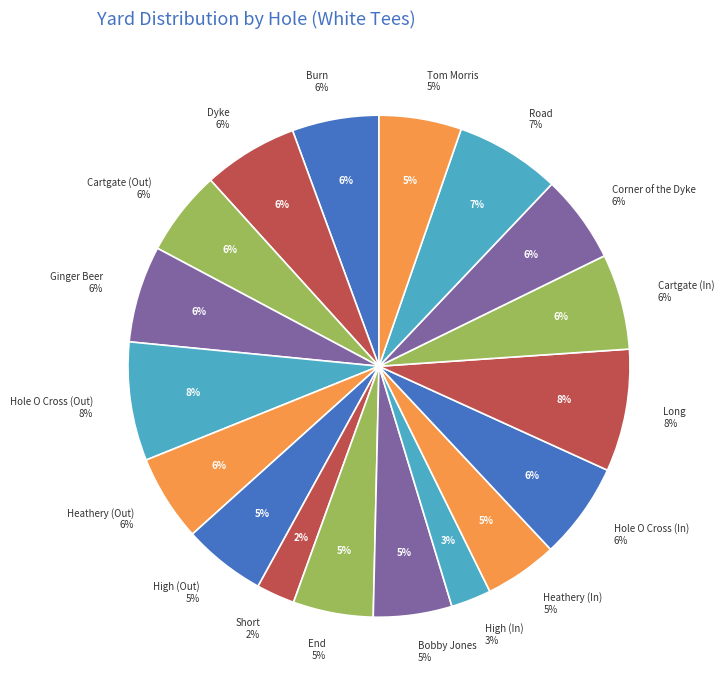

To the nearest percent, what is the difference between the Ginger Beer and End slice percentages?

1%